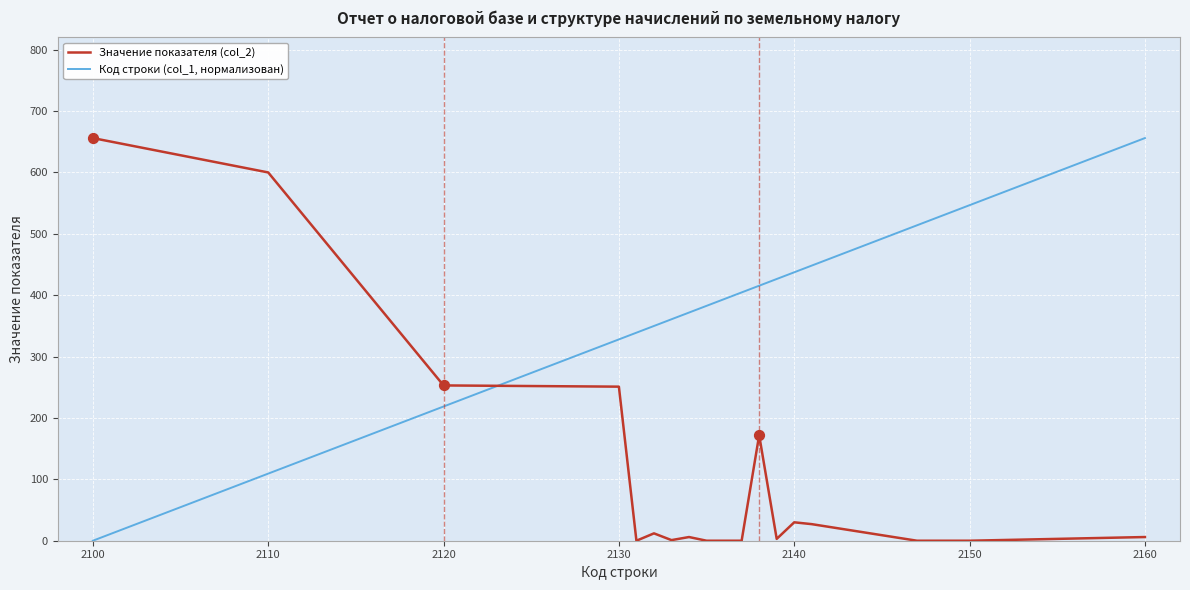

What are all the series names shown in the legend?

Значение показателя (col_2), Код строки (col_1, нормализован)